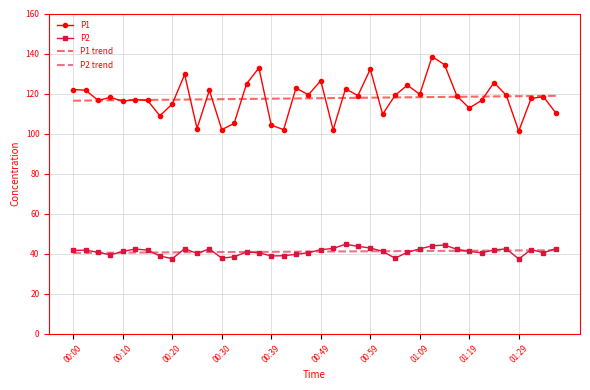

What is the highest value of the P2 series?

44.7